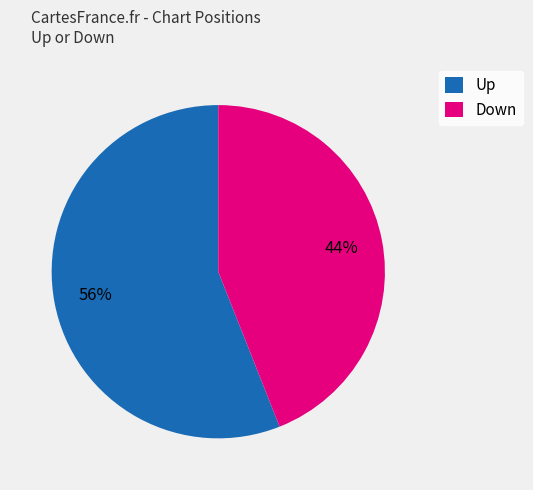

To the nearest percent, what portion does Up represent?

56%